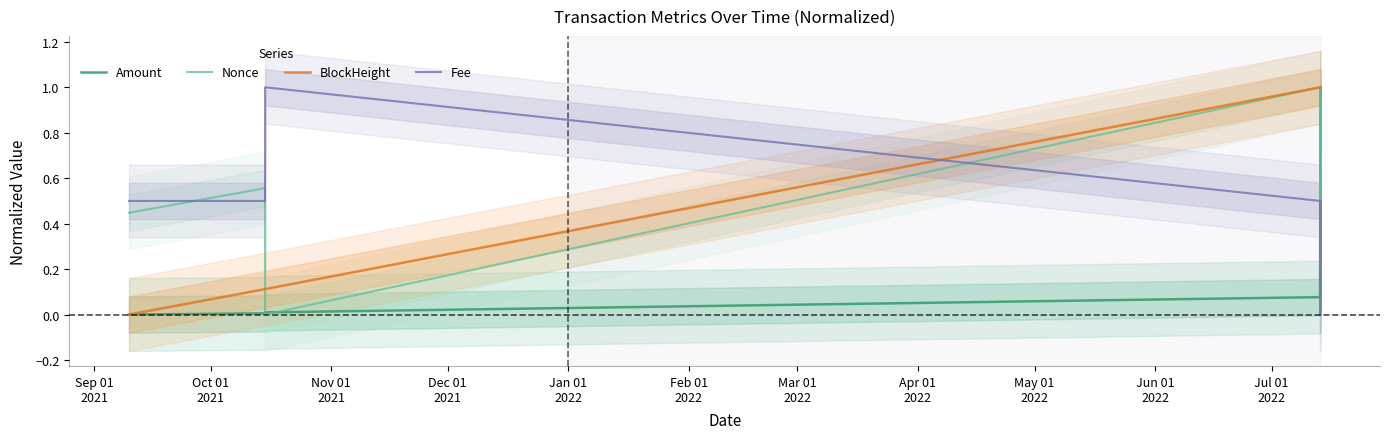

What is the maximum value for Amount?

1.0